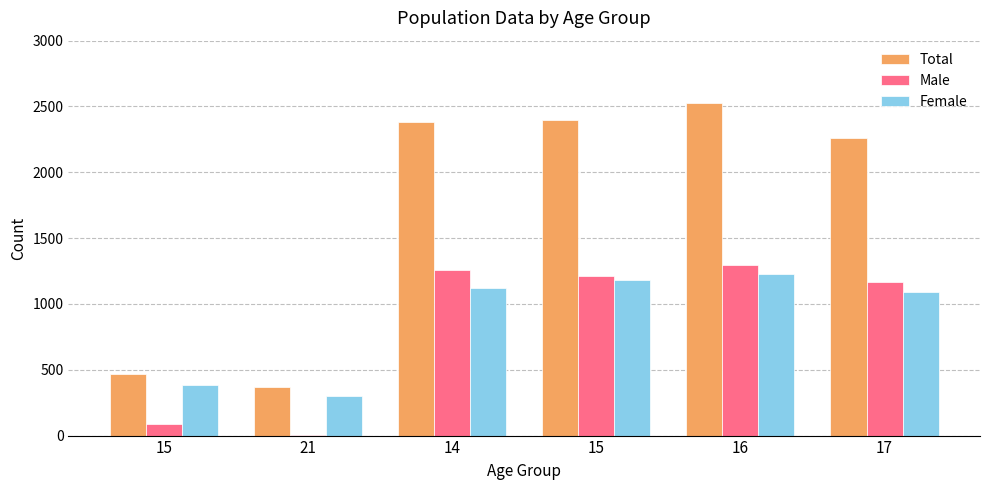

At 15, list the series in order from largest to smallest.

Total, Female, Male